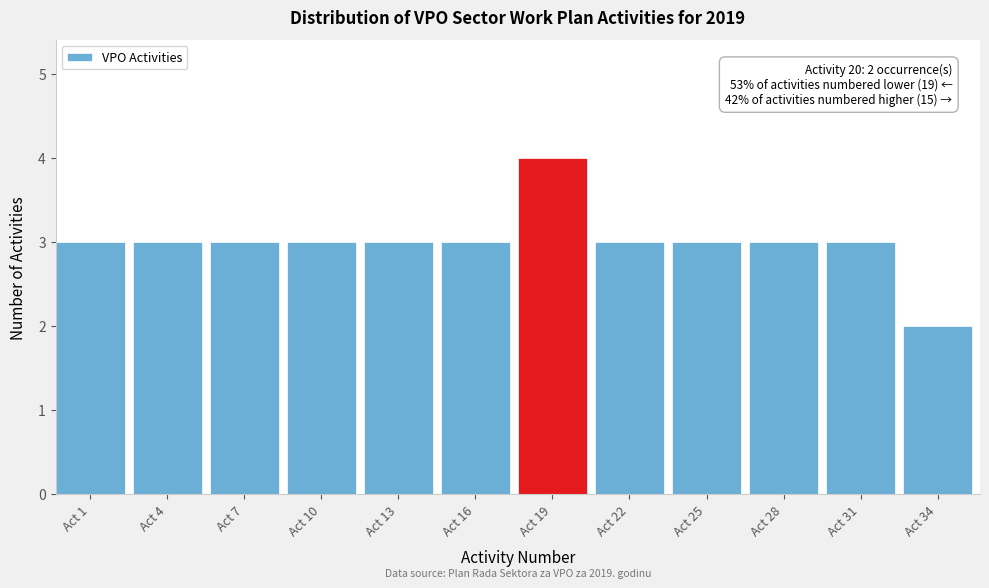

Reading right to left, transcribe all the data shown in this chart.

Act 34=2	Act 31=3	Act 28=3	Act 25=3	Act 22=3	Act 19=4	Act 16=3	Act 13=3	Act 10=3	Act 7=3	Act 4=3	Act 1=3